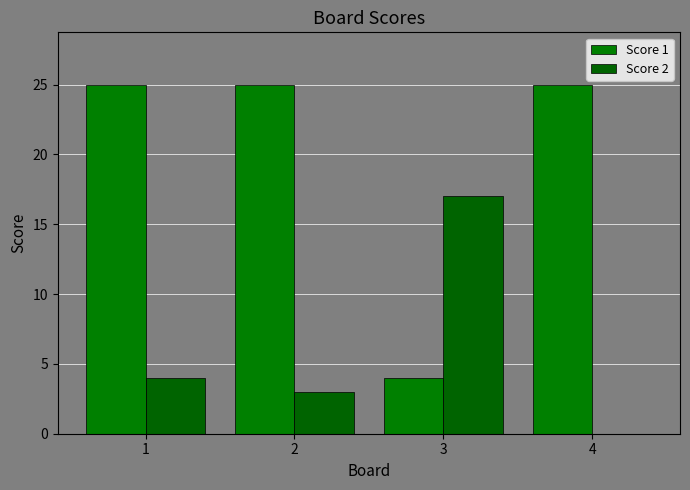

At which category is the sum across all series the highest?

1